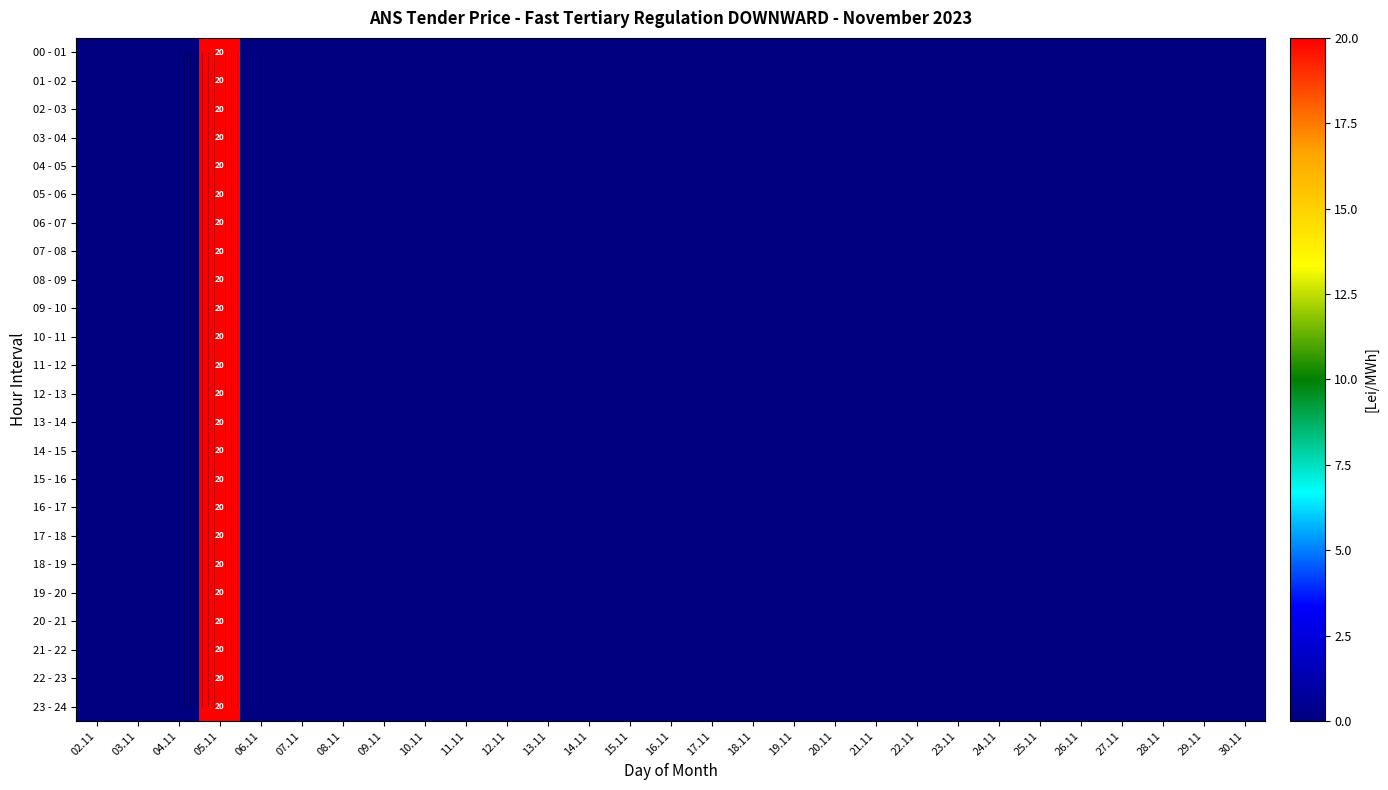

Between 24.11 and 06.11, which is larger?

24.11